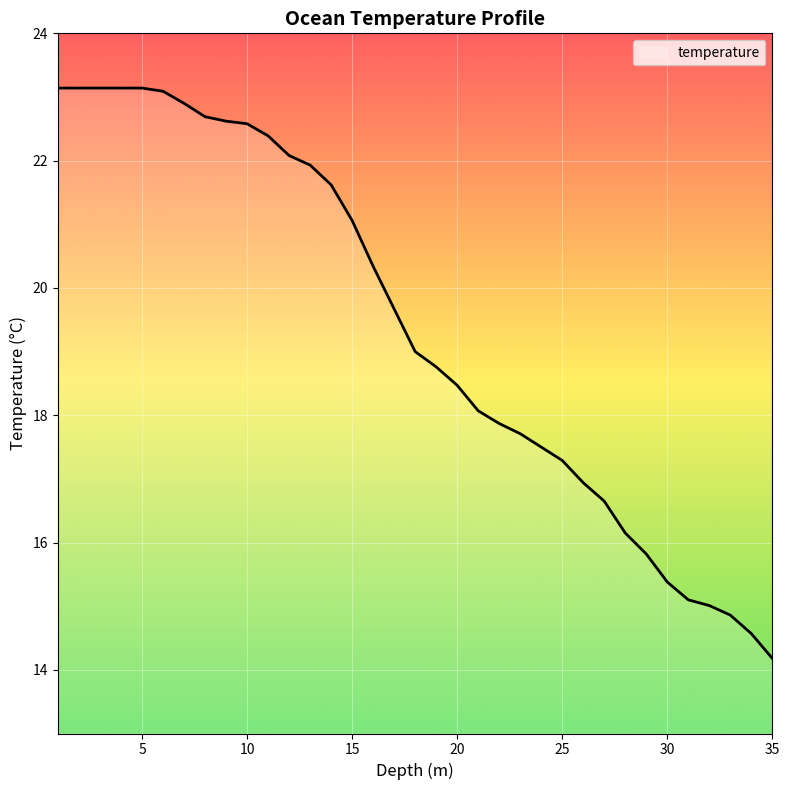

Is this an area chart (filled region under the line)?

No